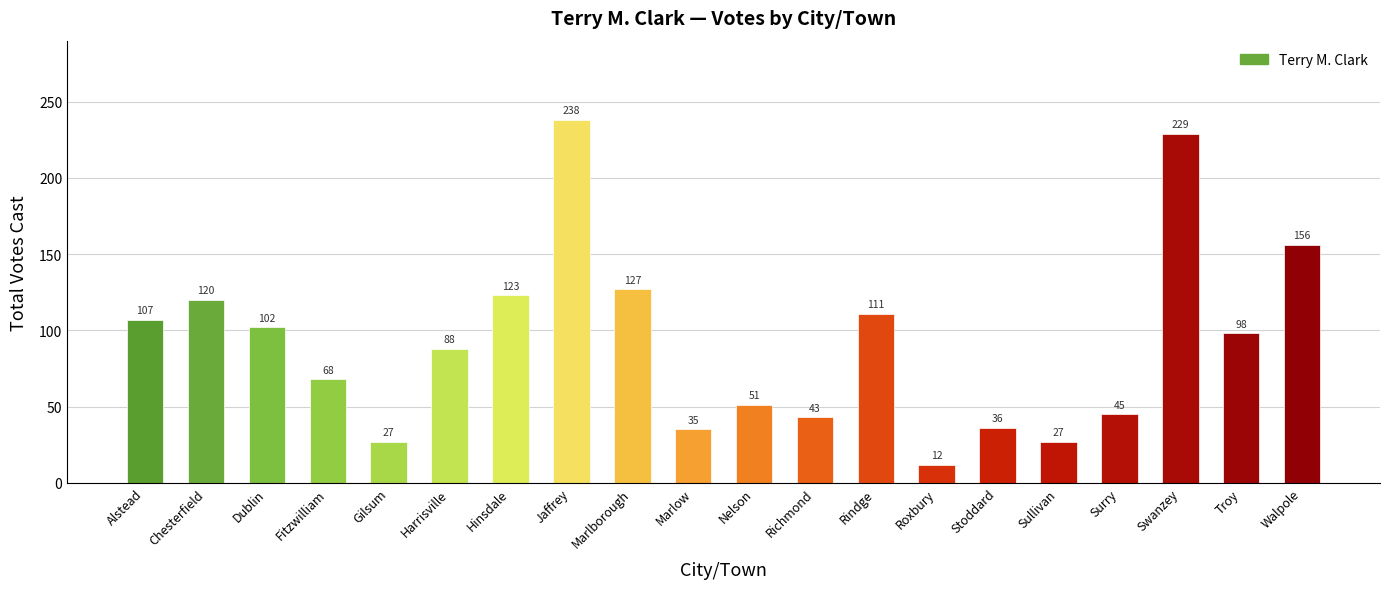

What is the difference between the values at Surry and Roxbury?

33